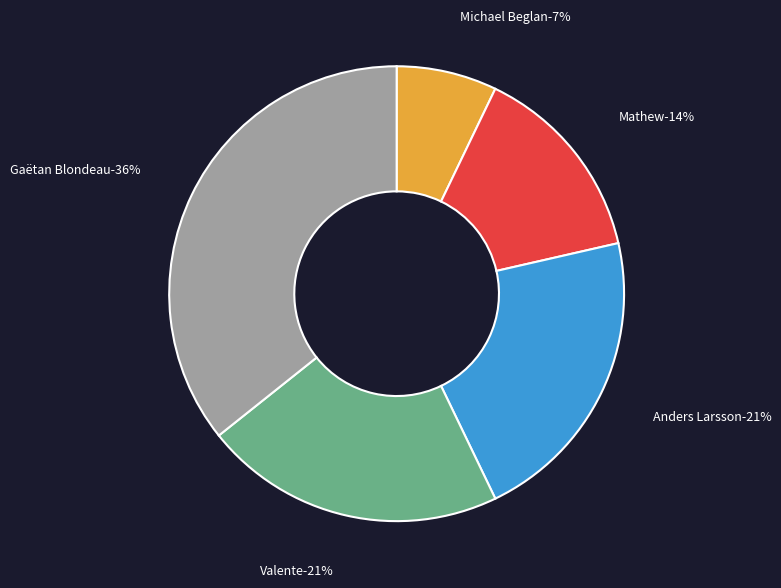

What percentage is the Michael Beglan slice, to the nearest percent?

7%